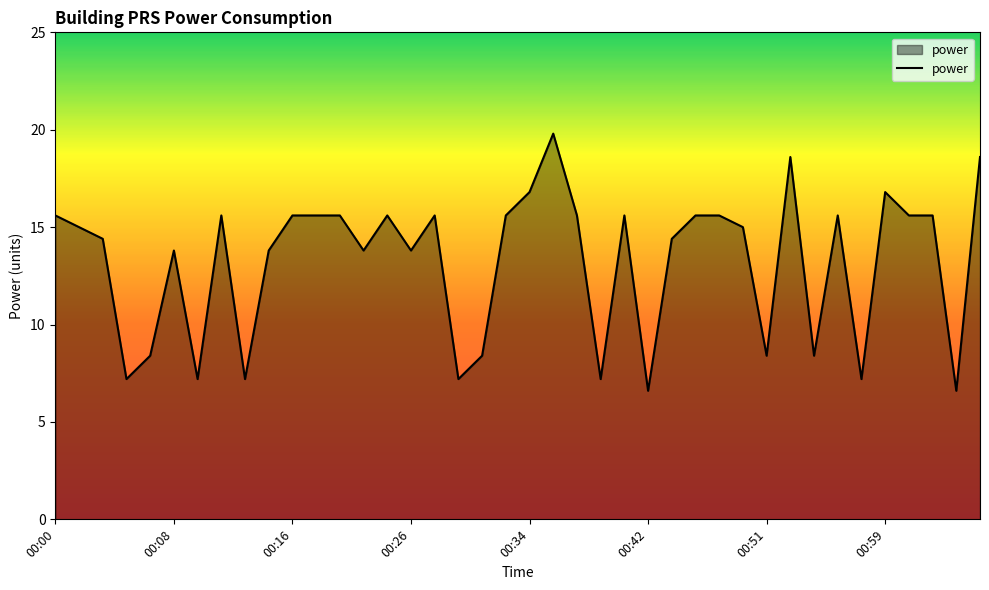

What is the maximum value shown in the chart?

19.8